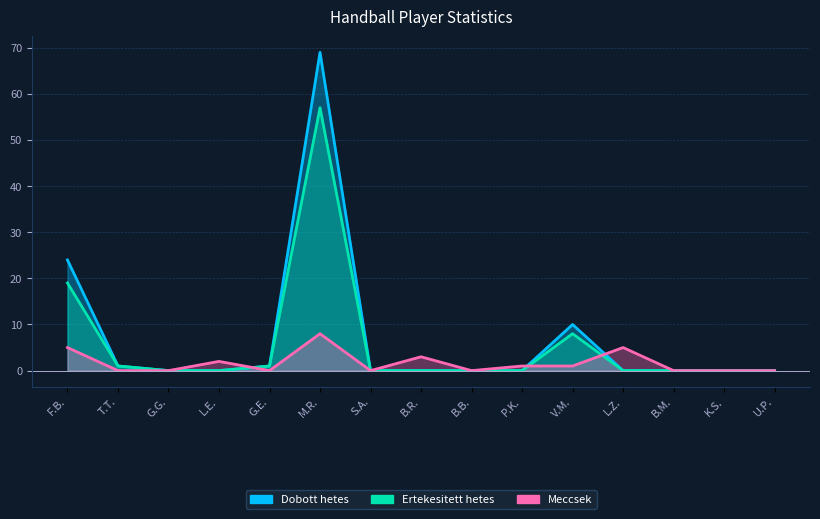

How many positive values does the Meccsek series have?

7